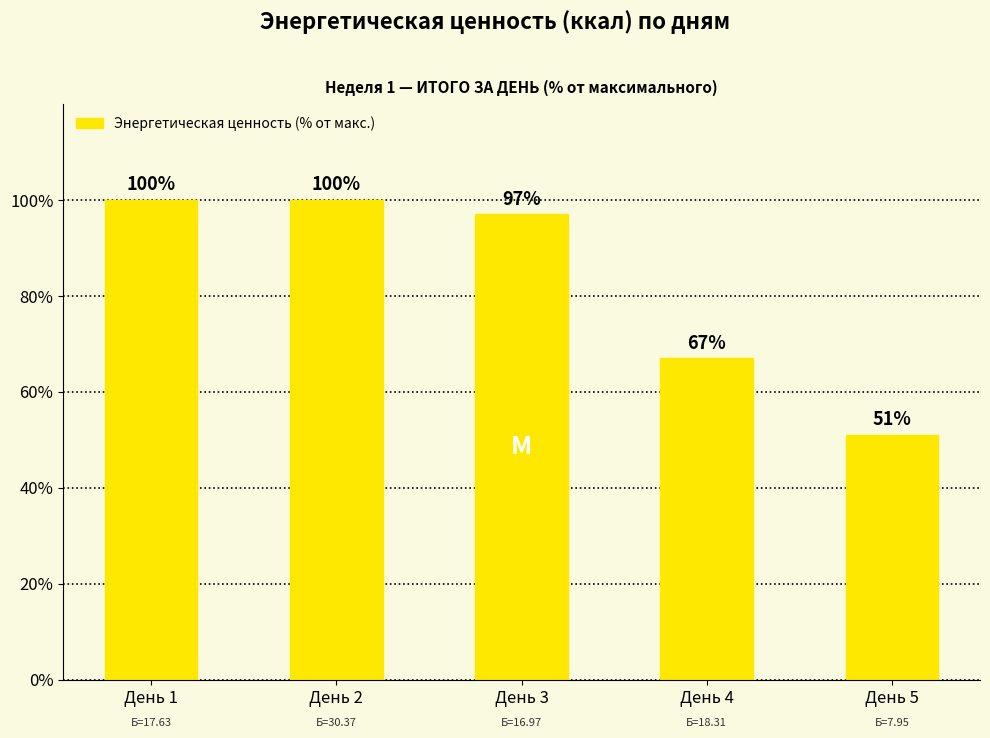

Is it true that the value at День 3 is 53?

False